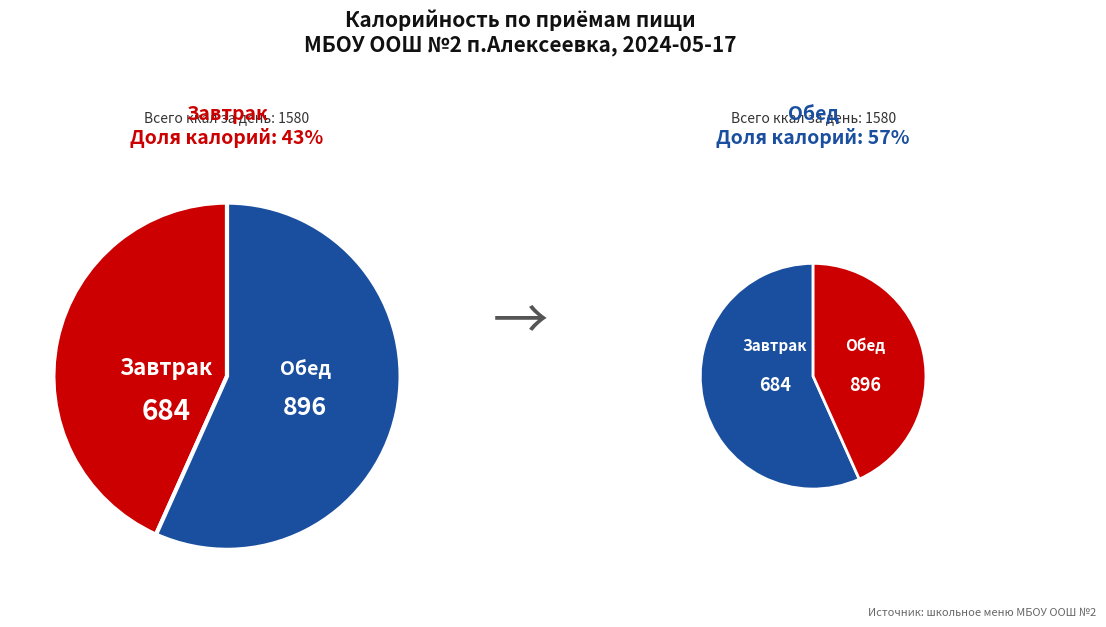

What percentage is the Обед slice, to the nearest percent?

57%